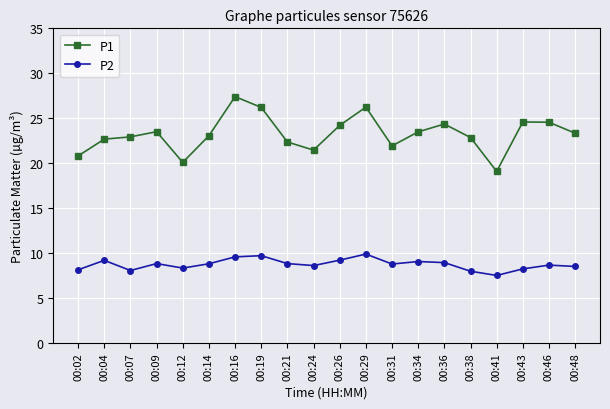

What are all the series names shown in the legend?

P1, P2